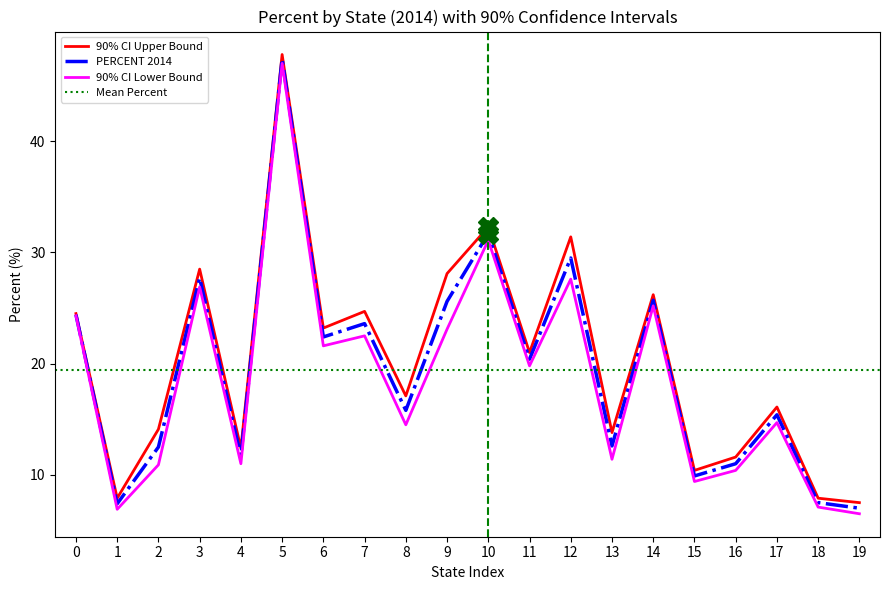

In PERCENT 2014, how many points are lower than both neighbors (excluding endpoints)?

7